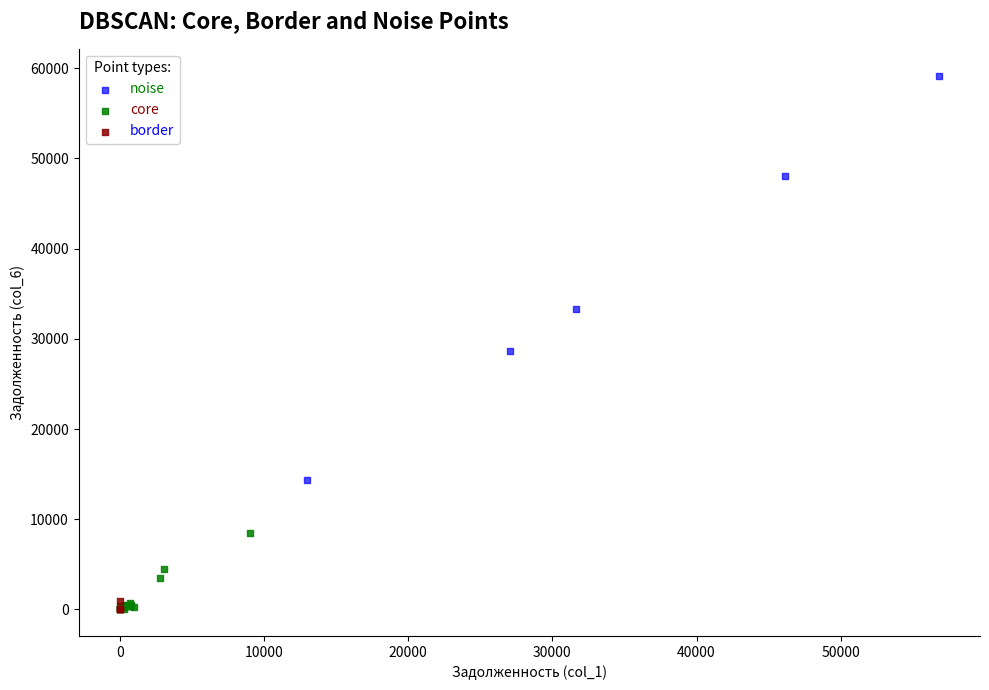

What are all the series names shown in the legend?

noise, core, border